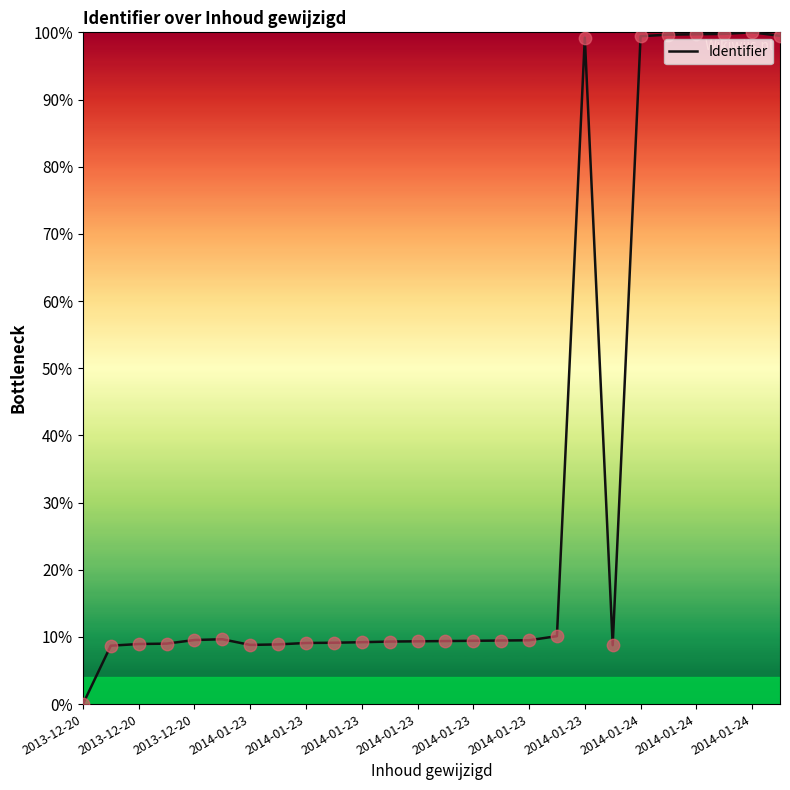

What is the maximum value shown in the chart?

100.0